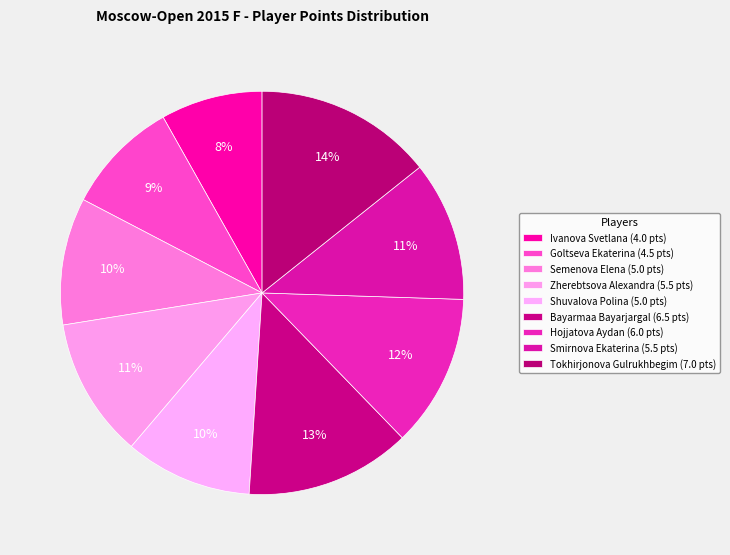

Count the number of slices in the pie.

9